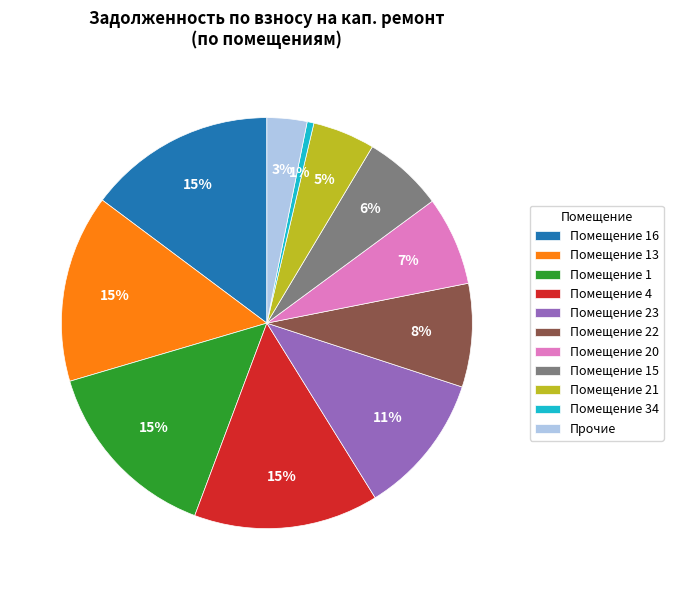

Is it true that Помещение 23 is 1% of the pie?

False